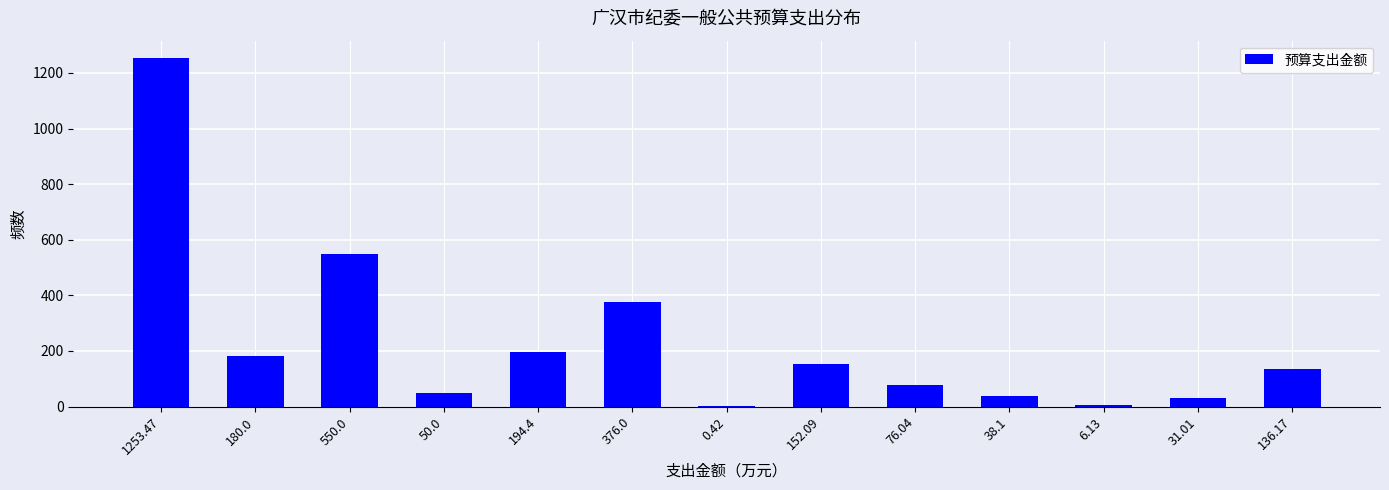

Reading right to left, list all the values displayed in this chart.

136.17=136.2	31.01=31.0	6.13=6.1	38.1=38.1	76.04=76.0	152.09=152.1	0.42=0.4	376.0=376.0	194.4=194.4	50.0=50.0	550.0=550.0	180.0=180.0	1253.47=1253.5